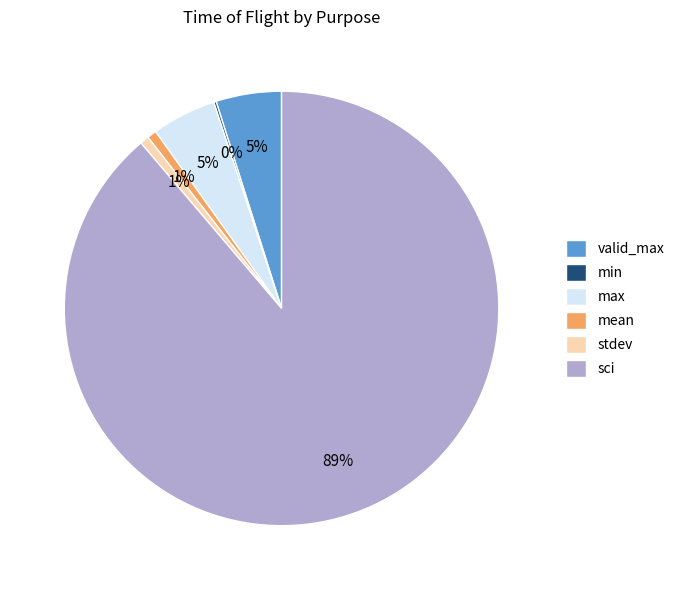

Is the sum of stdev and valid_max greater than half?

No